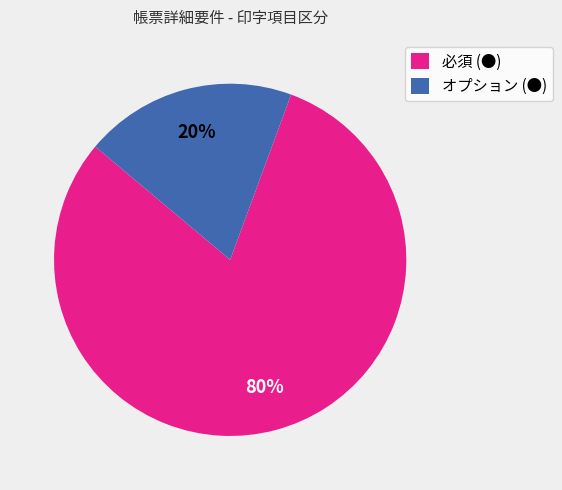

Which slice represents more than half of the pie?

必須 (●)